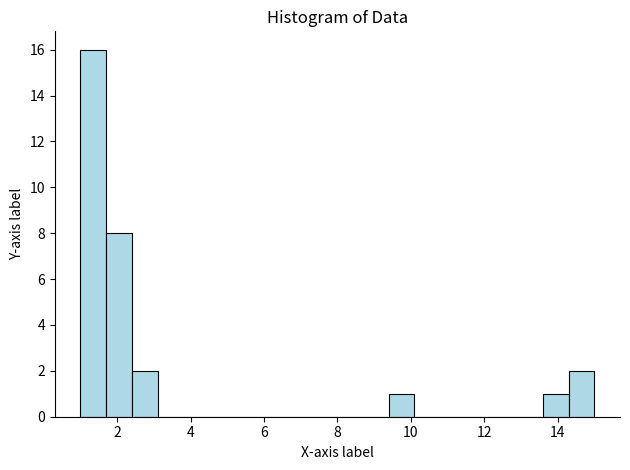

Around what value on the x-axis is the tallest bar? Give the approximate position of its centre, as read against the axis.

1.4